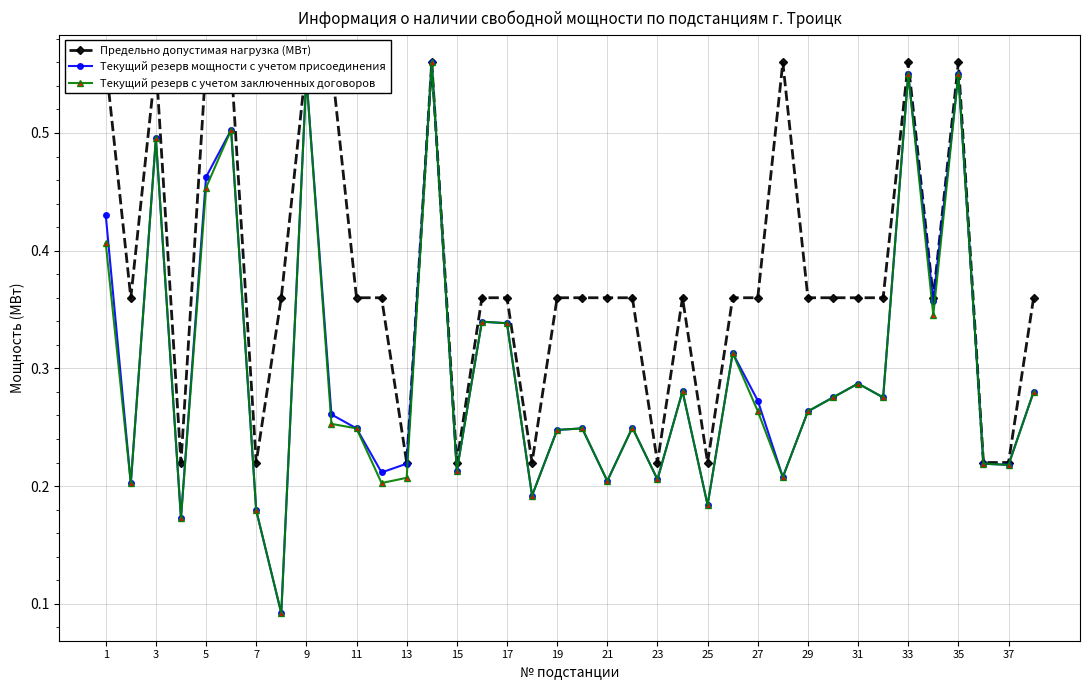

The value of Текущий резерв мощности с учетом присоединения at 3 is 0.9. True or false?

False